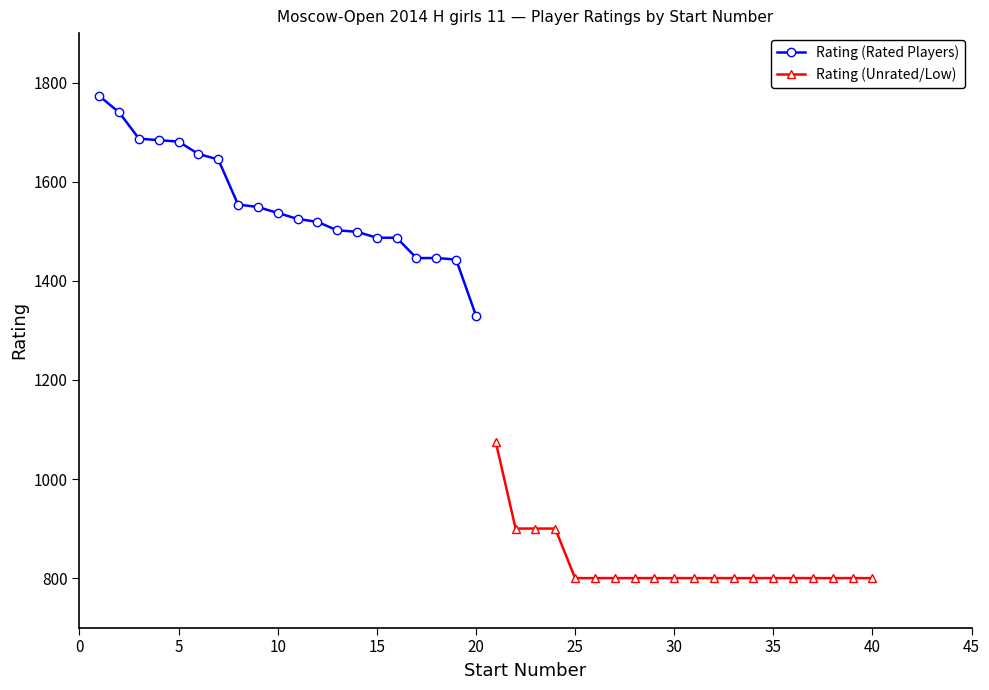

What is the minimum value for Rating (Rated Players)?

1330